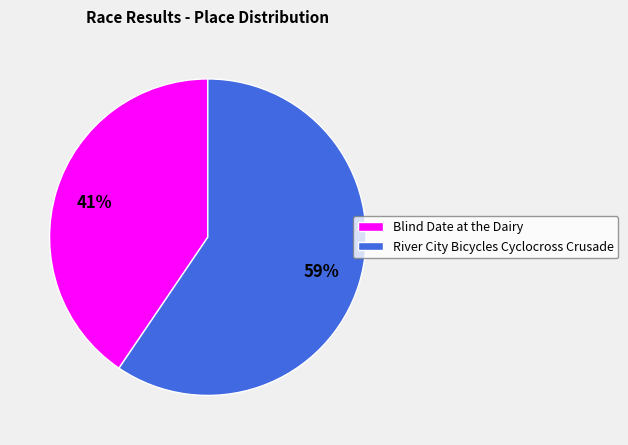

Count the number of slices in the pie.

2